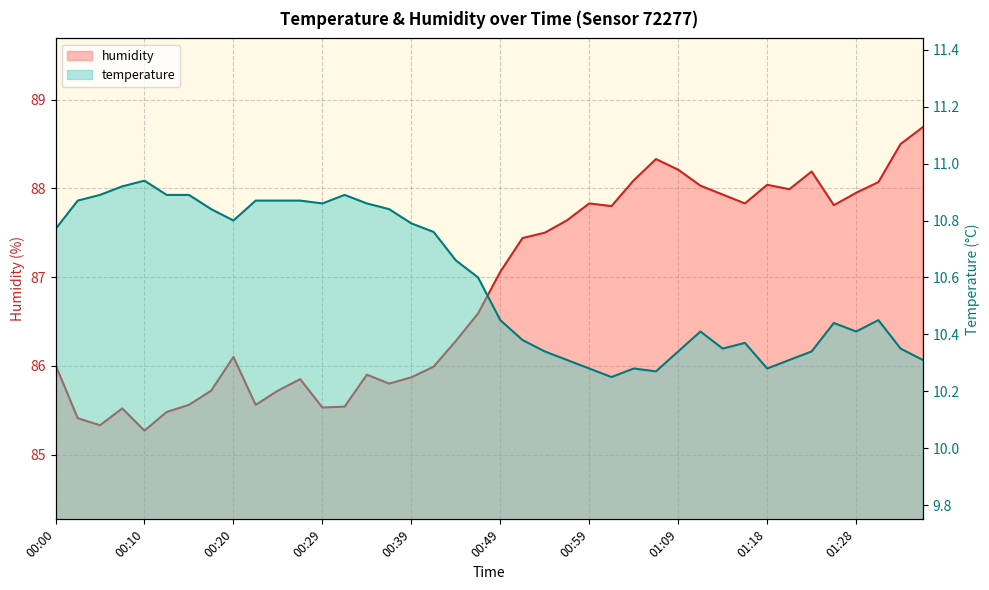

Rank the series by their average value, from highest to lowest.

humidity, temperature